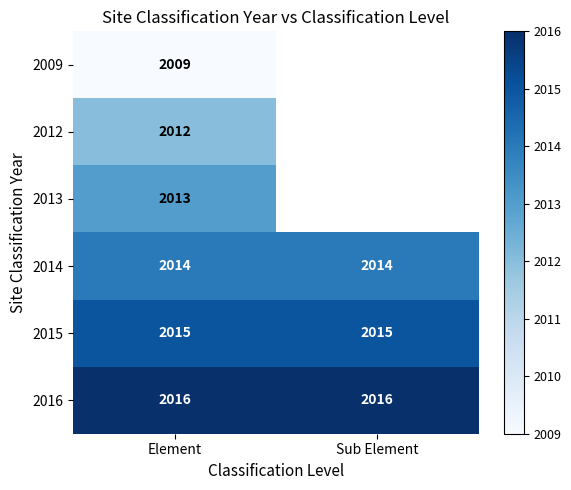

Which has a higher value, Element or Sub Element?

Sub Element